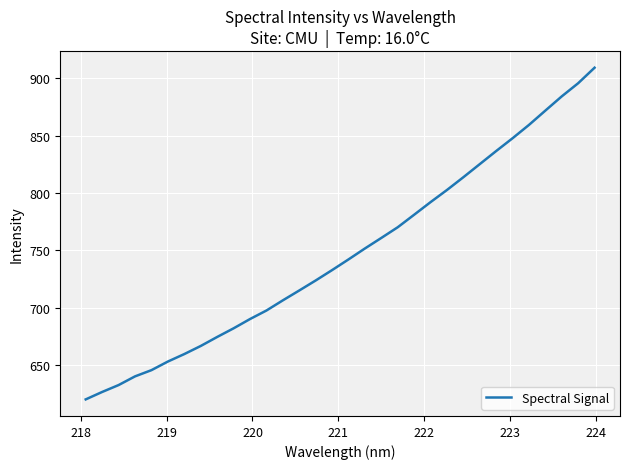

What is the difference between the maximum and minimum values?

289.3